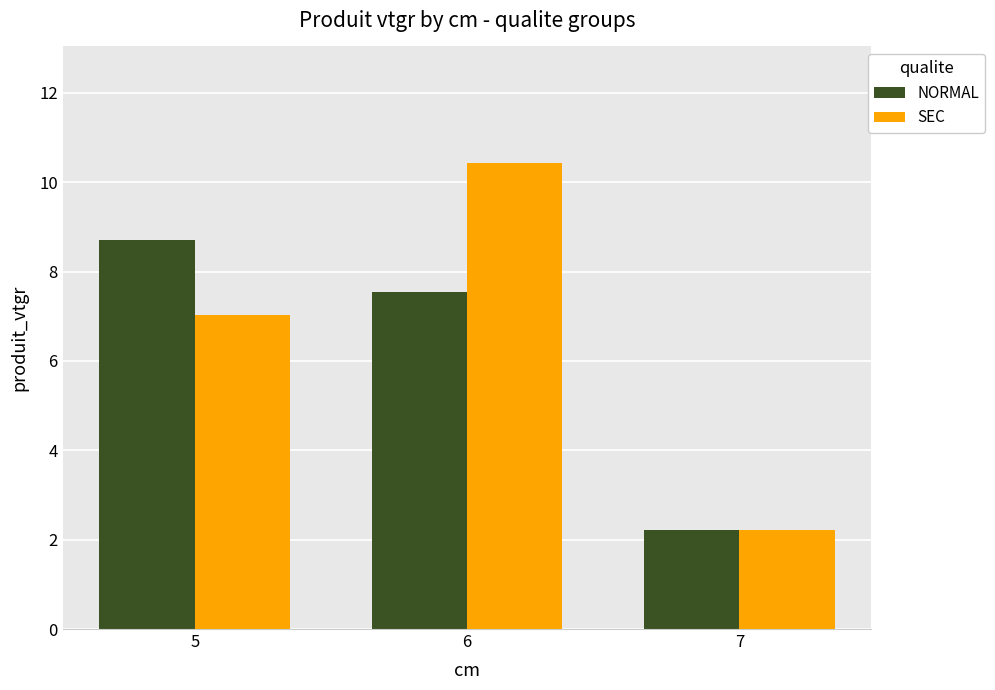

What is the difference between the SEC values at 6 and 7?

8.2